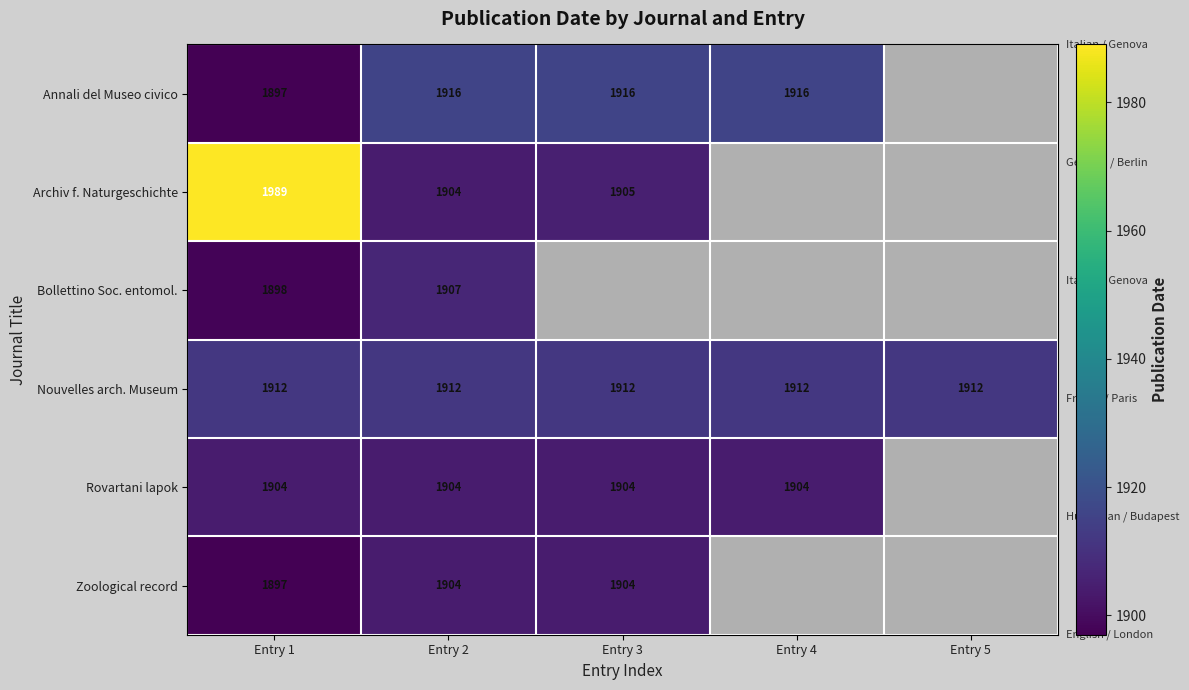

Is it true that Archiv f. Naturgeschichte equals 1989 at Entry 1?

True